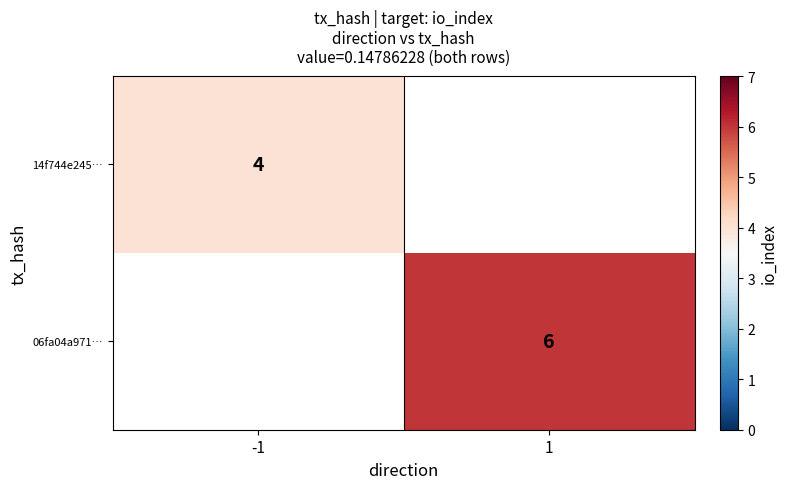

At which category is the sum across all series the highest?

1